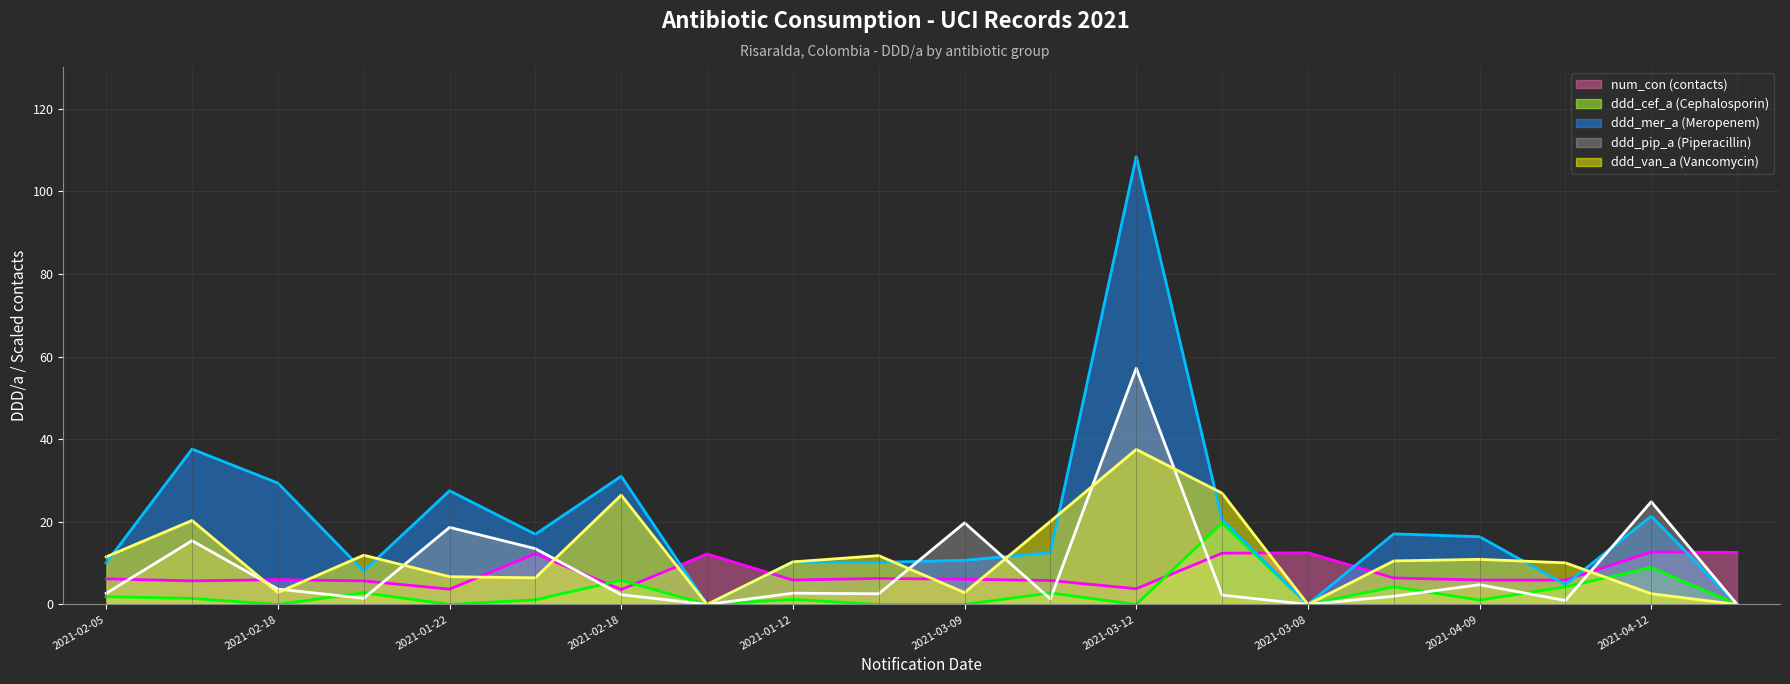

Where is the first local maximum for ddd_pip_a?

2021-02-12